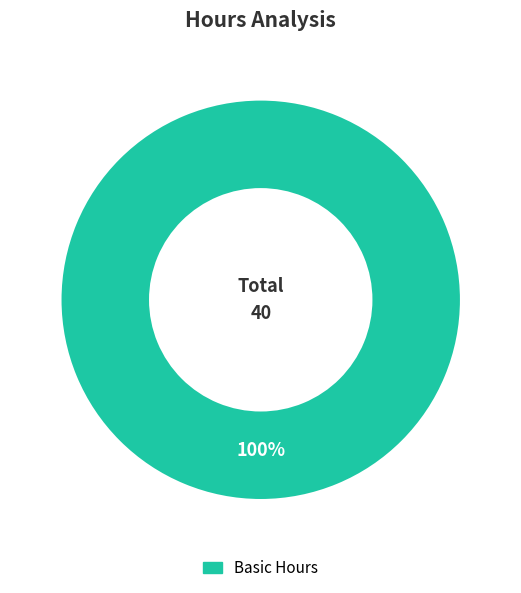

What percentage is the Basic Hours slice, to the nearest percent?

100%